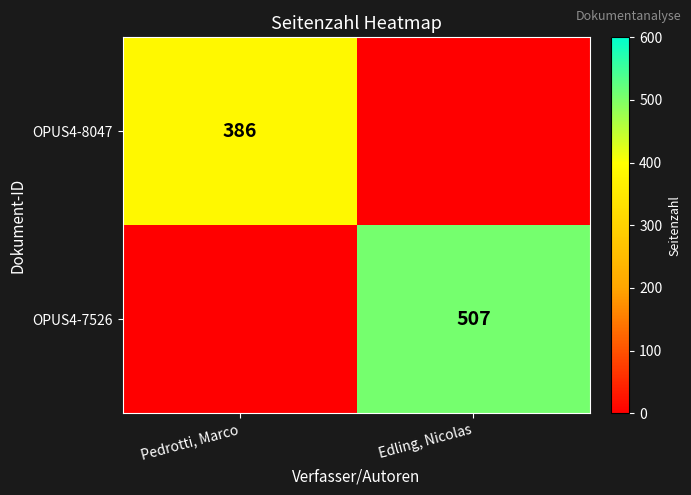

What is the spread (max minus min) of values at Pedrotti, Marco?

386